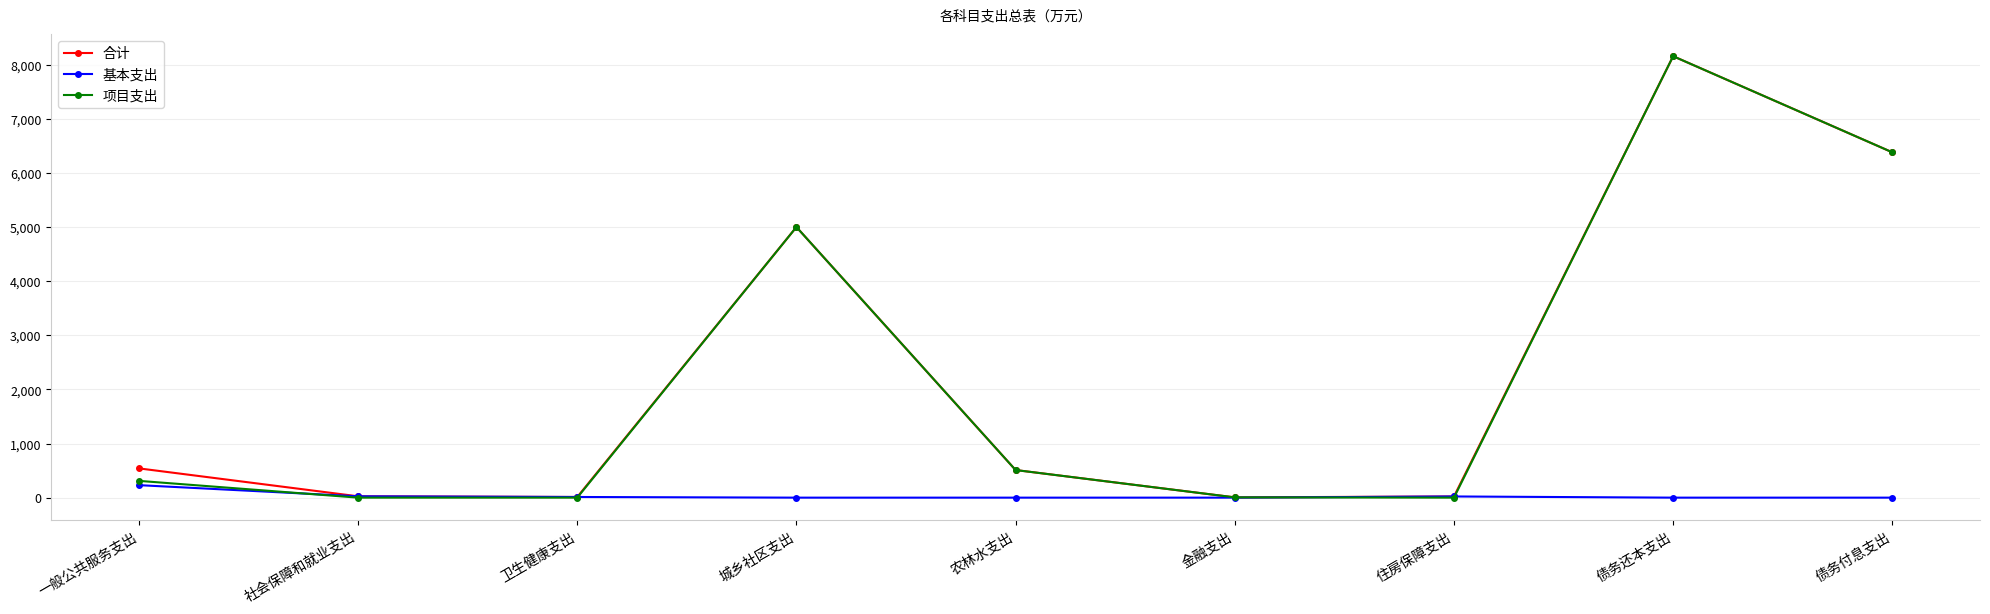

What is the average value of the 项目支出 series?

2262.6